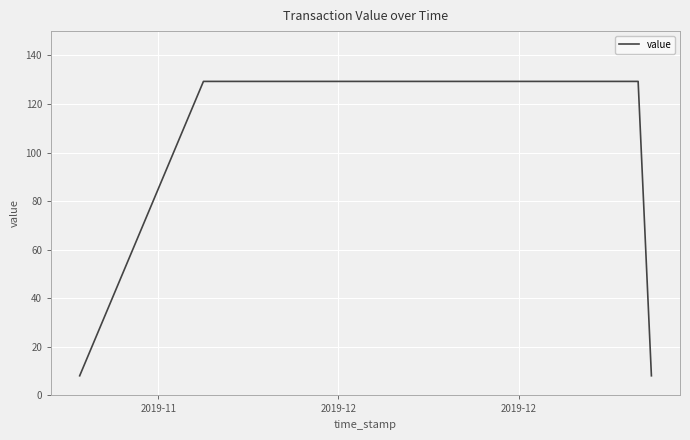

What is the difference between the second highest and second lowest values?

121.2